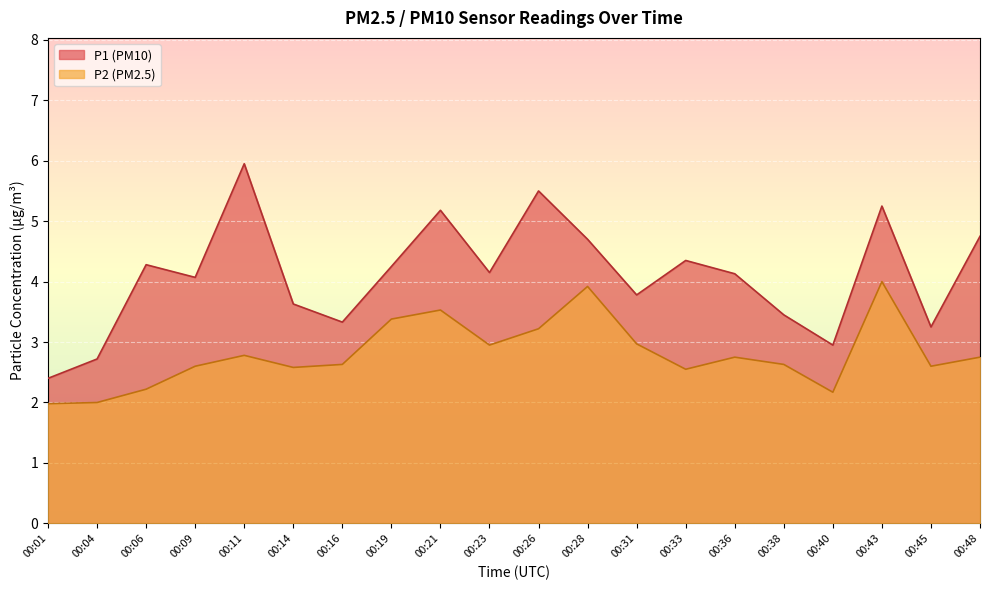

Reading right to left, extract all data points from this chart.

P1: 4.8	3.2	5.2	3.0	3.5	4.1	4.3	3.8	4.7	5.5	4.2	5.2	4.2	3.3	3.6	6.0	4.1	4.3	2.7	2.4
P2: 2.8	2.6	4.0	2.2	2.6	2.8	2.5	3.0	3.9	3.2	3.0	3.5	3.4	2.6	2.6	2.8	2.6	2.2	2.0	2.0